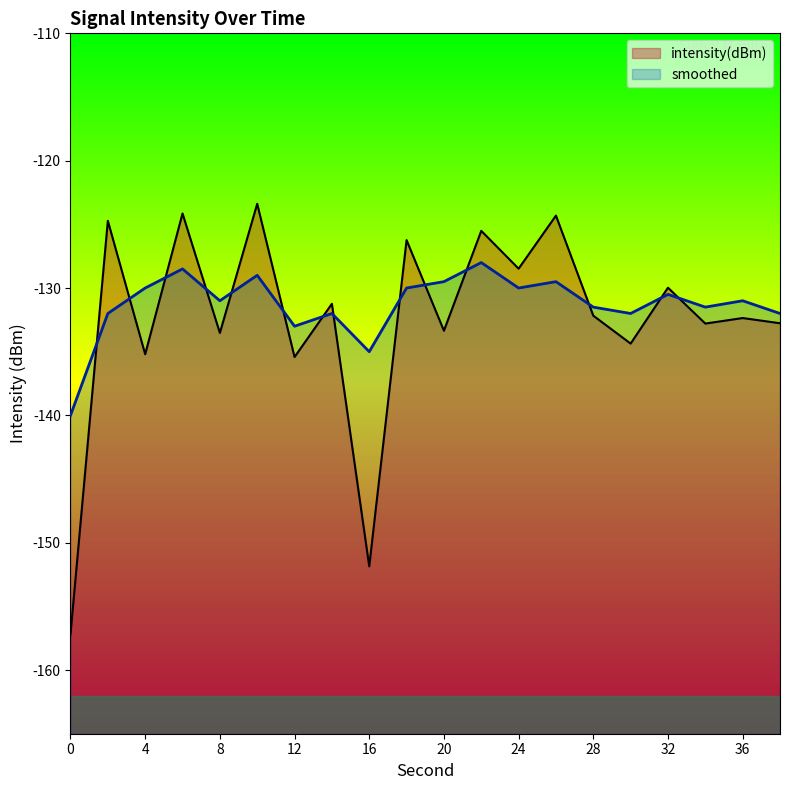

True or false: smoothed and intensity(dBm) intersect in this chart.

True